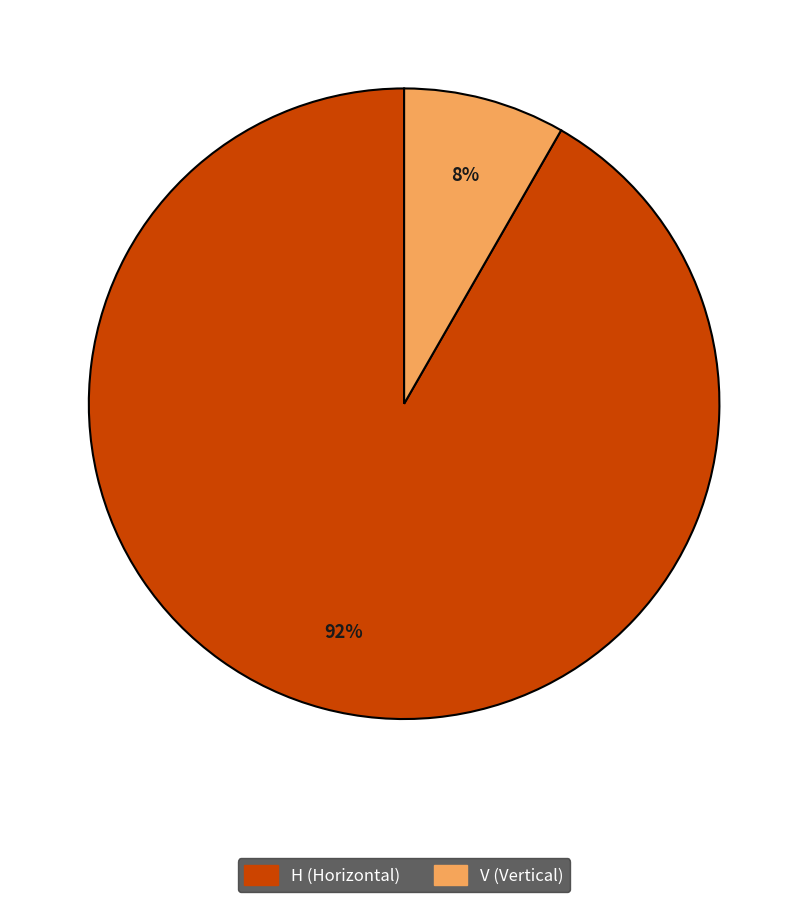

Which has a higher value, H or V?

H